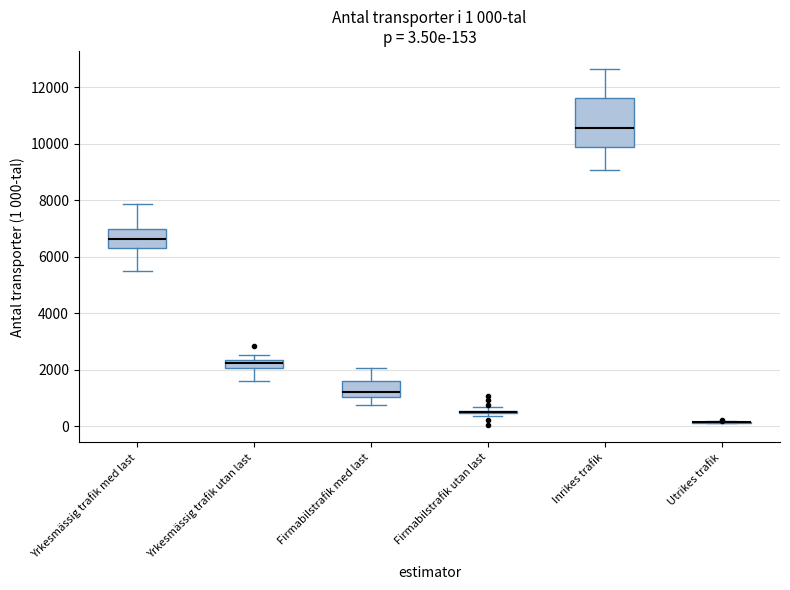

Comparing the boxes themselves (not the whiskers), which one is the tallest?

Inrikes trafik